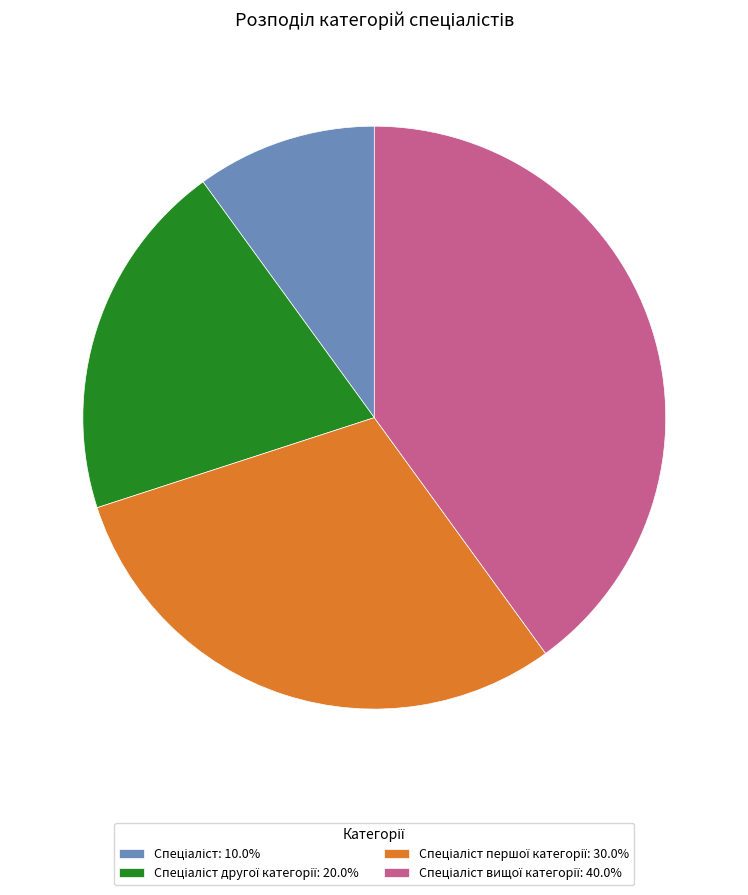

Is there any slice that represents more than half of the pie?

No